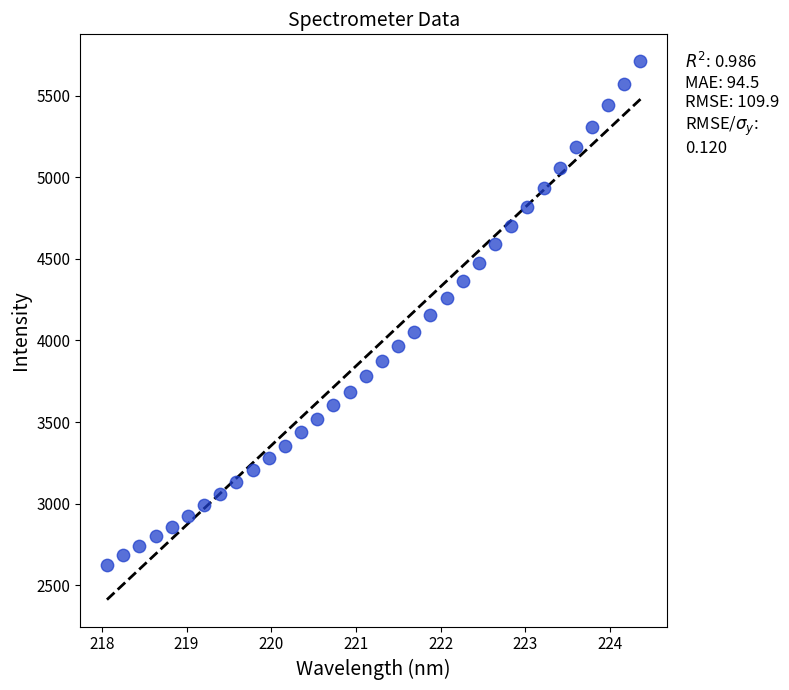

What is the range of X values (max minus min)?

6.3